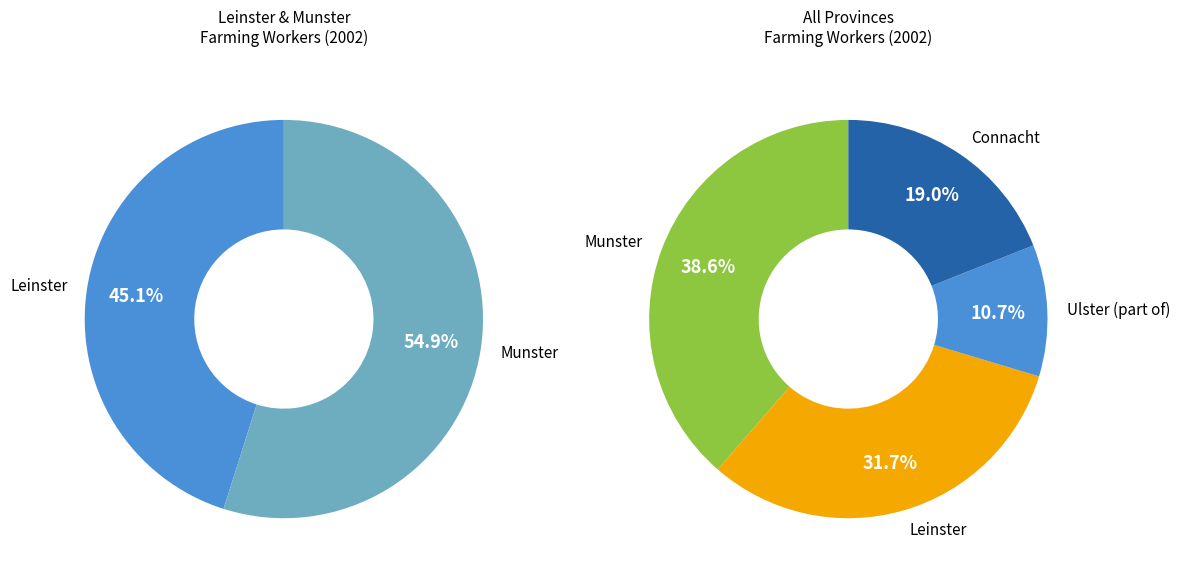

Which has a higher value, Leinster or Ulster (part of)?

Leinster